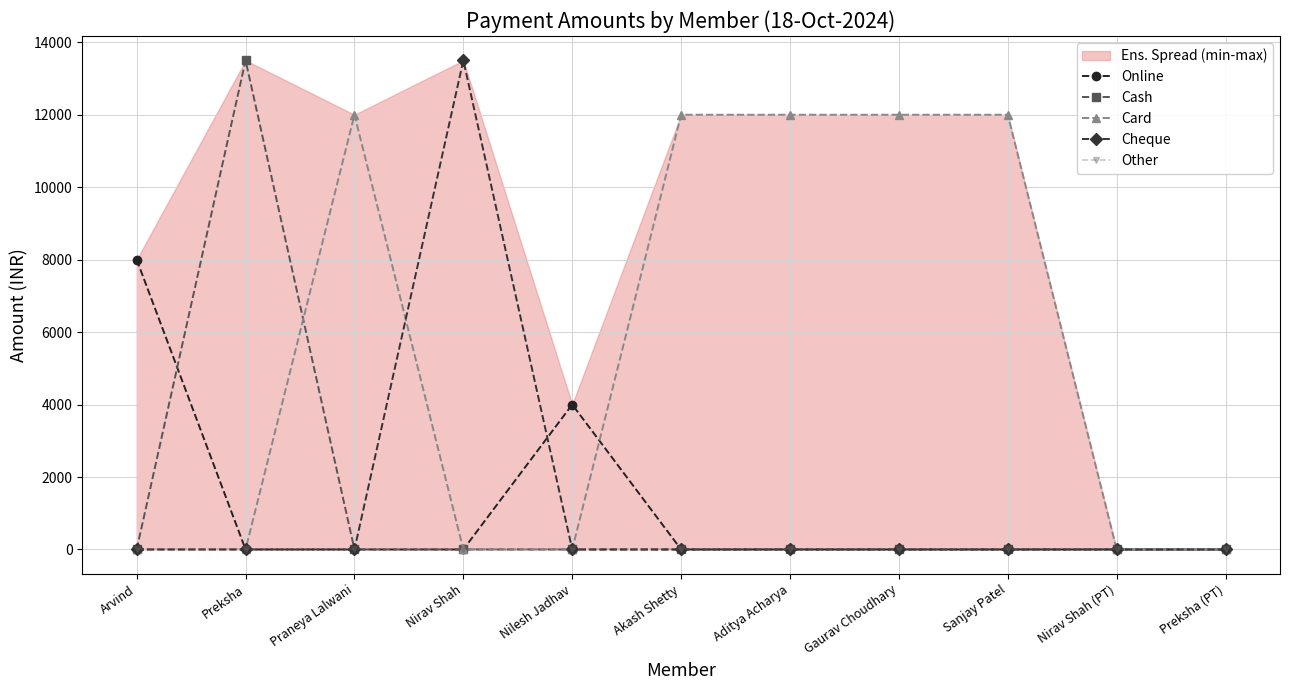

At which label is Online closest to 4000?

Nilesh Jadhav